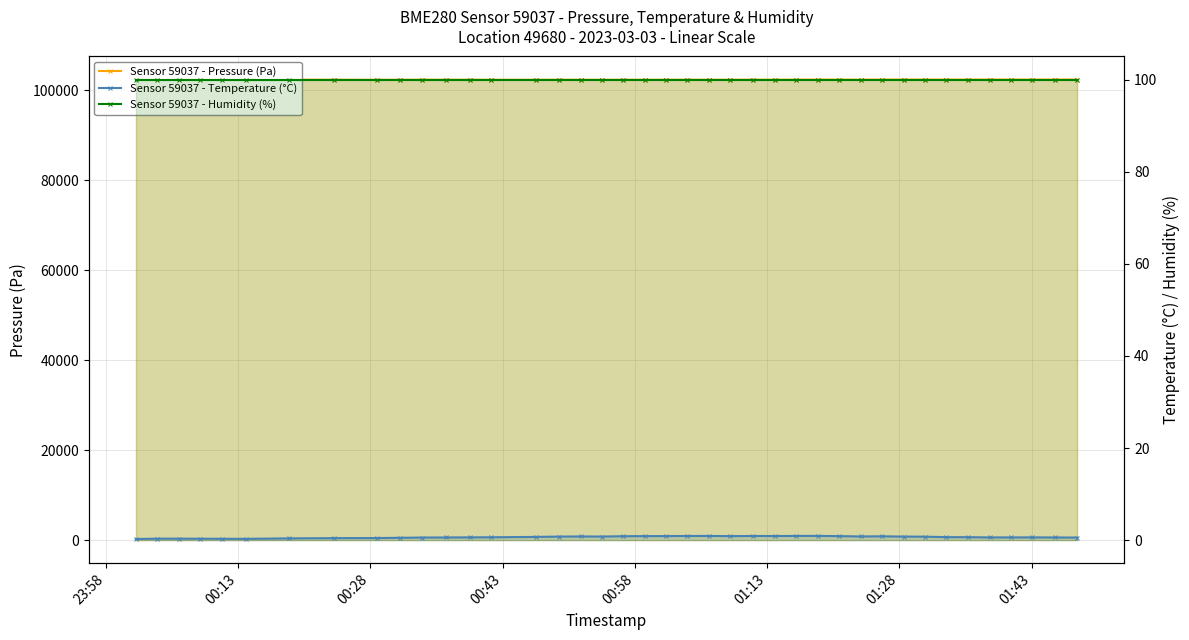

At how many categories does at least one series exceed 13156?

40